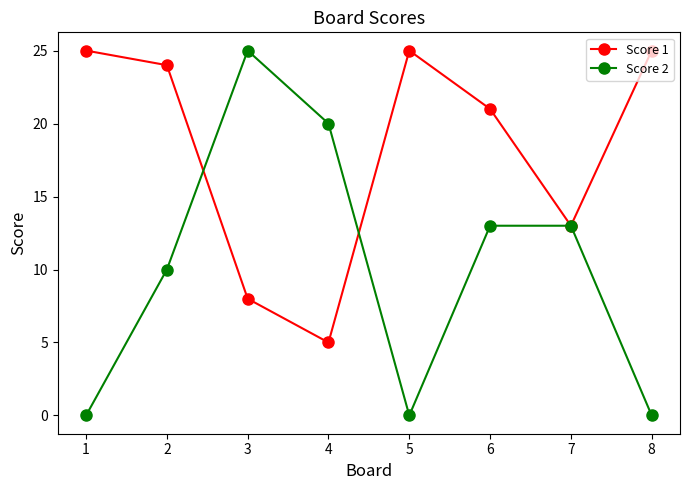

The Score 1 series shows 2 at 4. True or false?

False